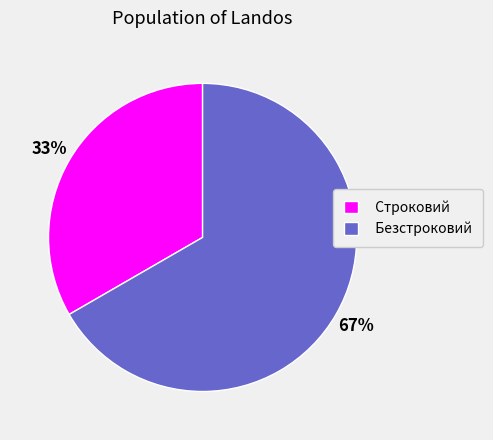

Rank the categories by value from highest to lowest.

Безстроковий, Строковий